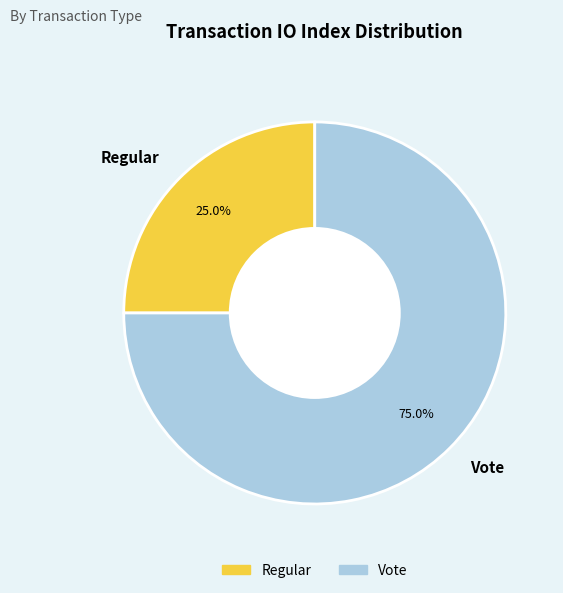

To the nearest percent, what is the difference between the Regular and Vote slice percentages?

50%